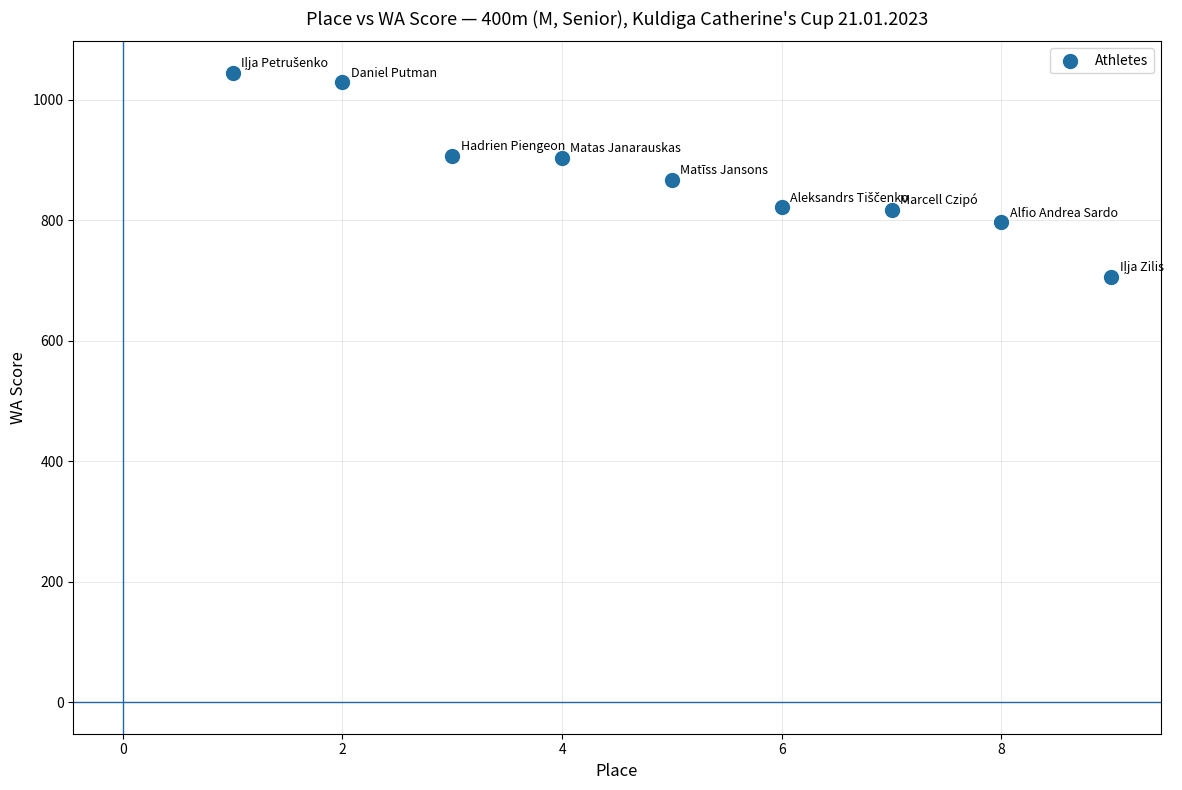

What is the range of Y values (max minus min)?

339